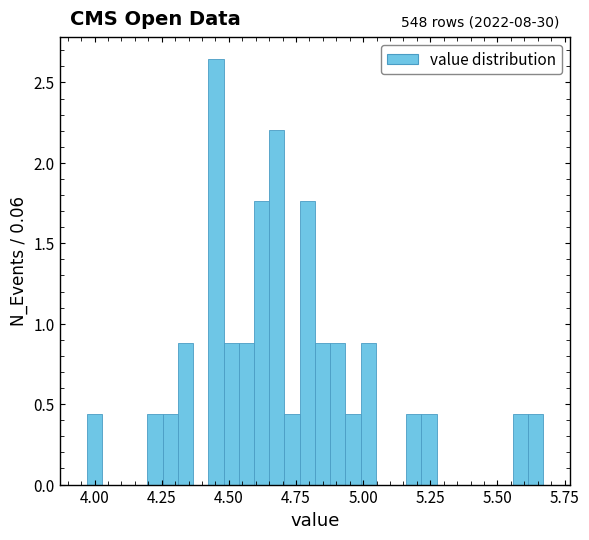

Around what value on the x-axis is the tallest bar? Give the approximate position of its centre, as read against the axis.

4.45